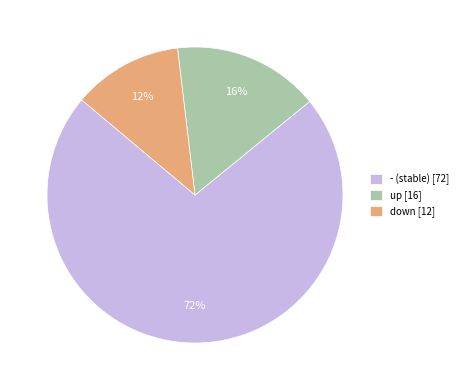

Is down the majority of the pie?

No